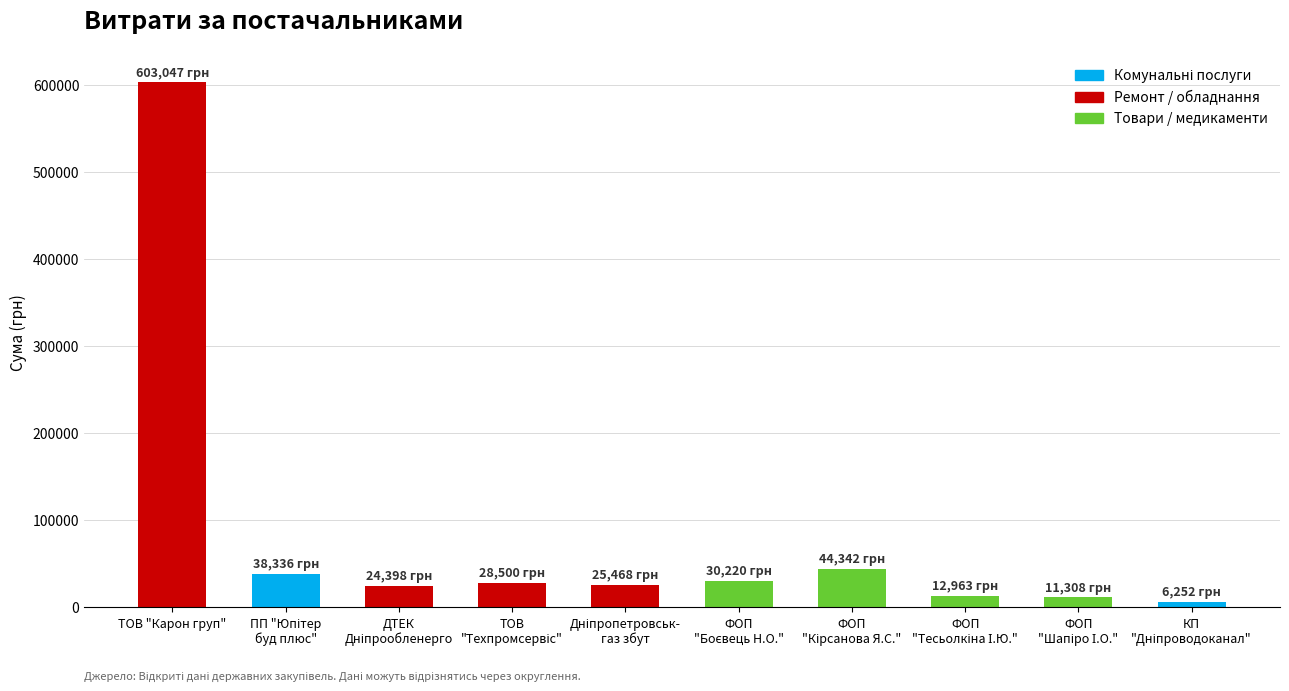

Are the bars grouped side by side (vs. stacked)?

No